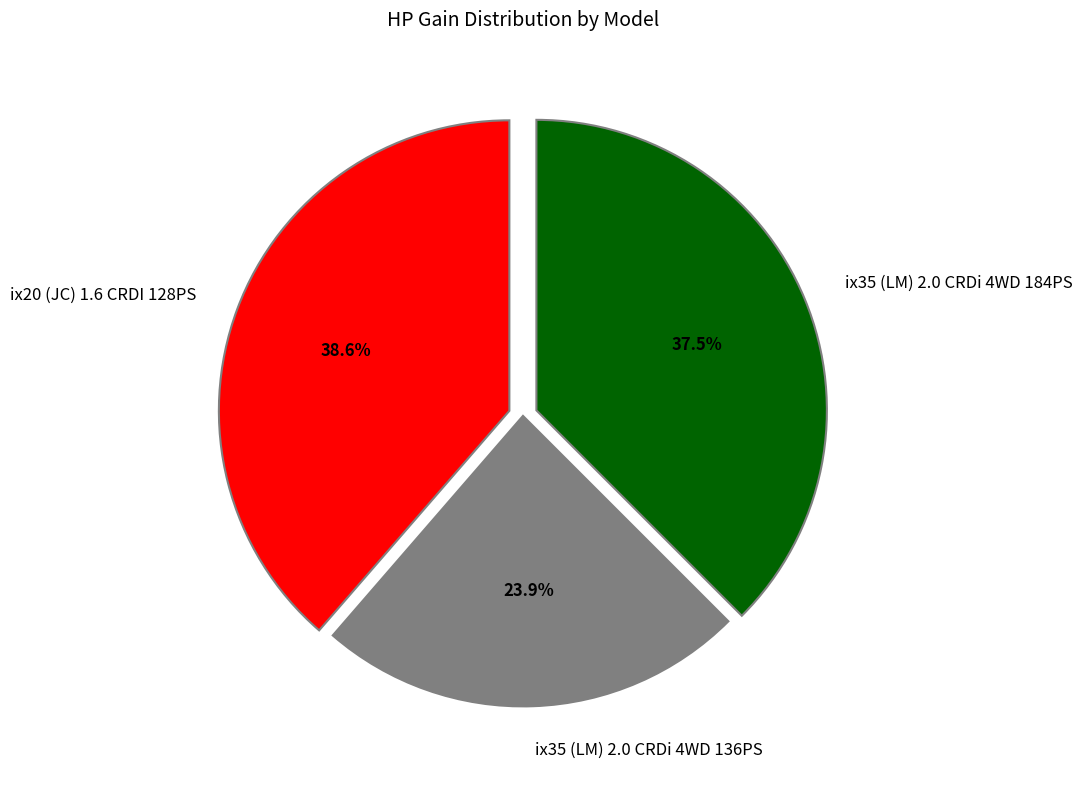

True or false: ix35 (LM) 2.0 CRDi 4WD 184PS accounts for 31% of the total.

False